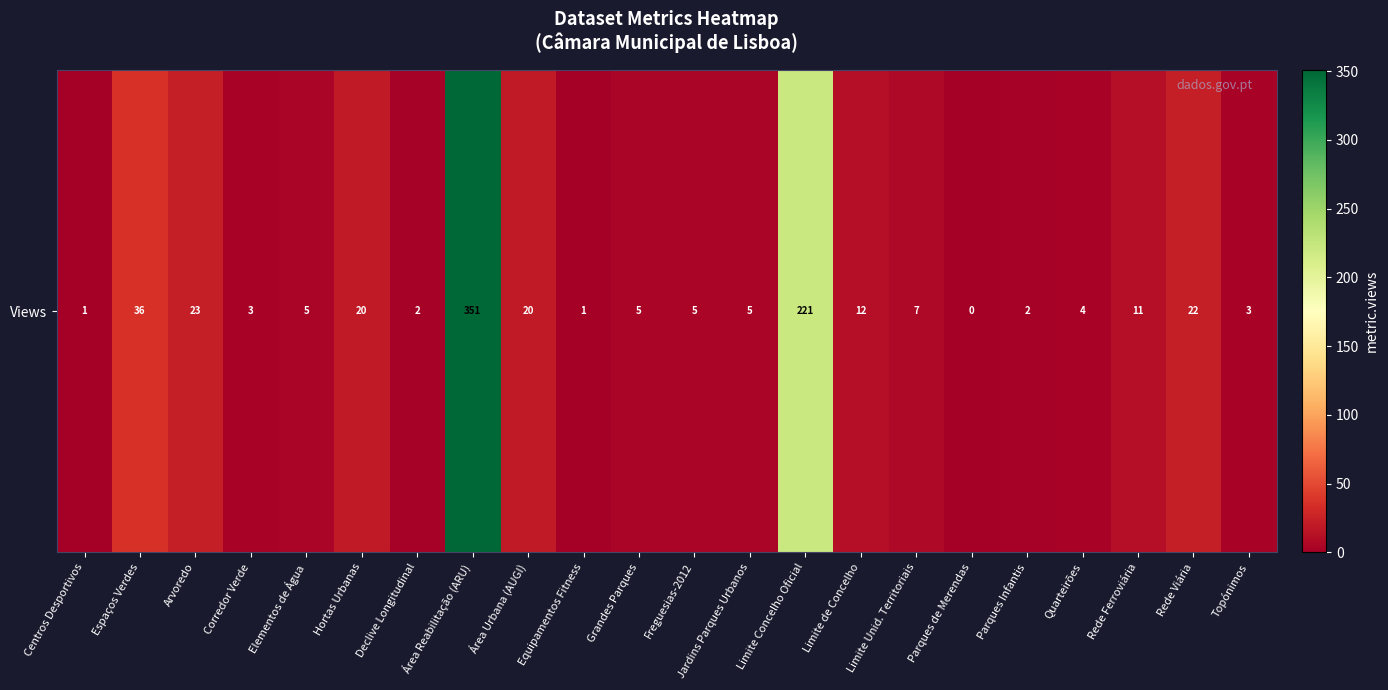

The value at Arvoredo is 10. True or false?

False